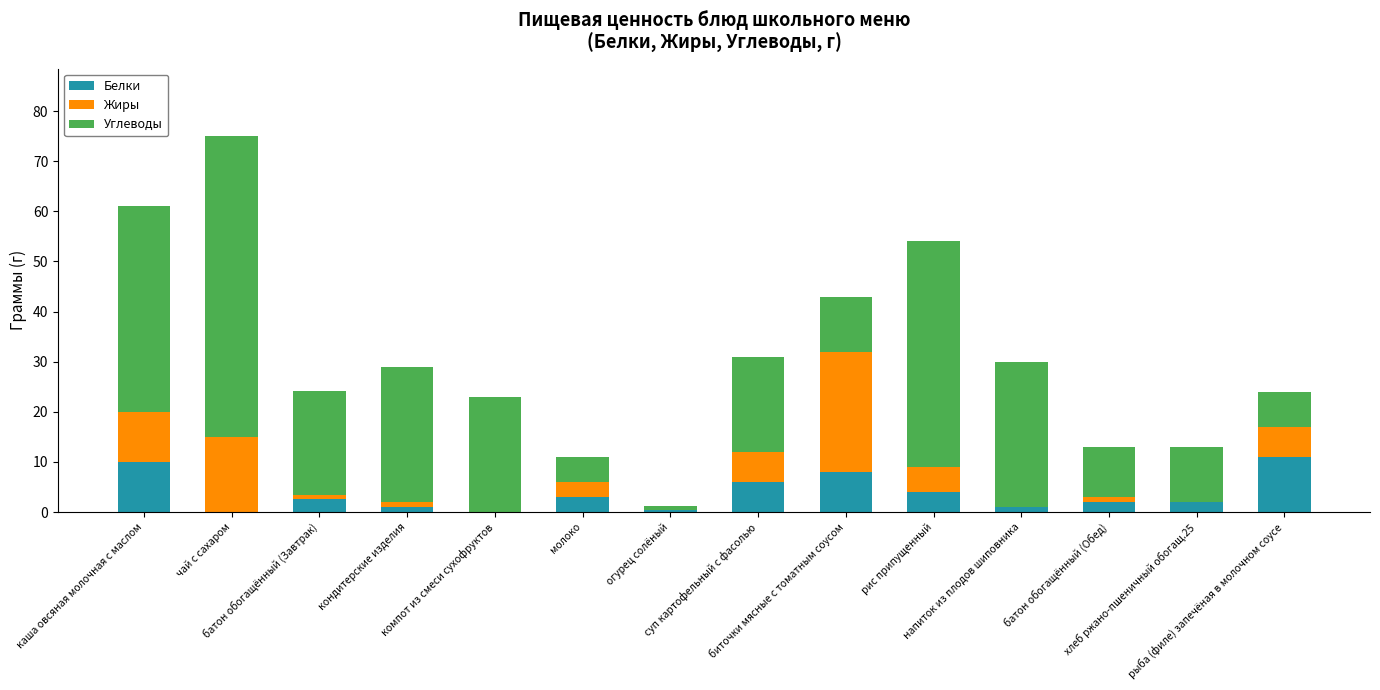

What is the highest value of the Белки series?

11.0